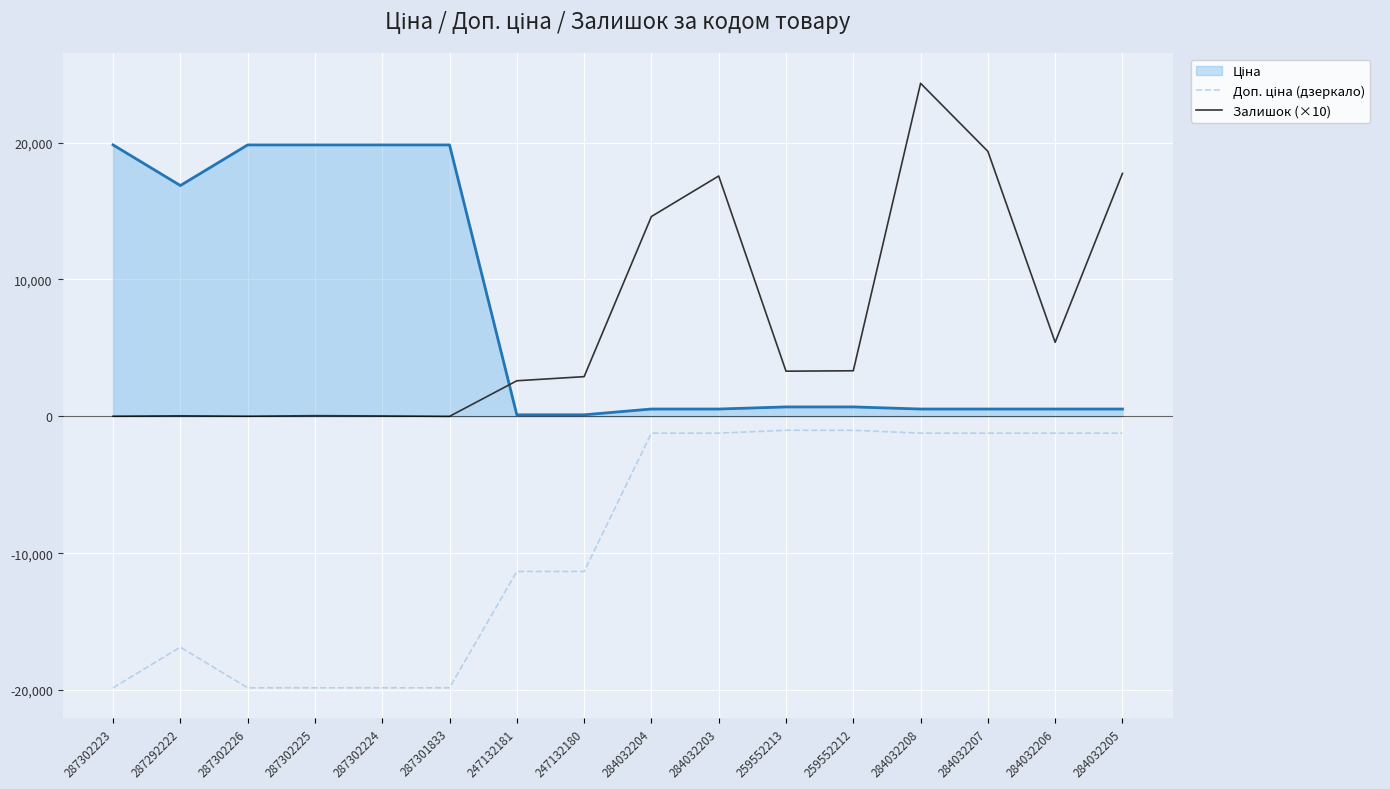

What is the smallest value displayed?

-19831.1